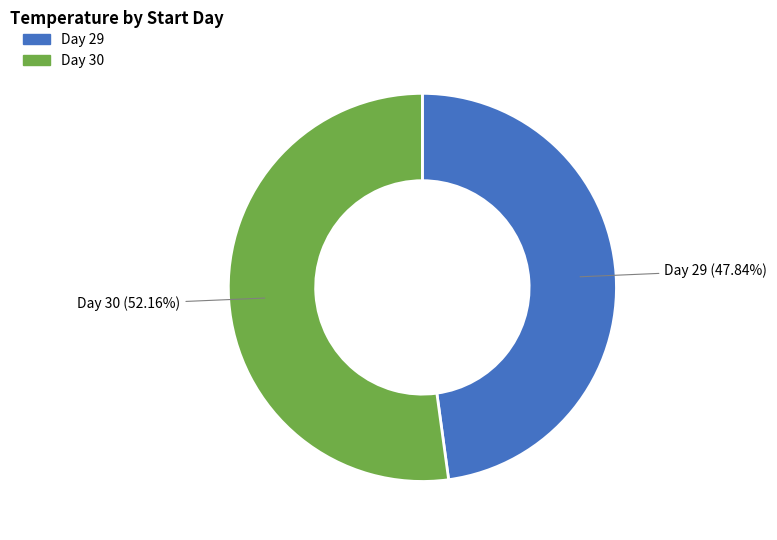

Is there a majority slice in this chart?

Yes